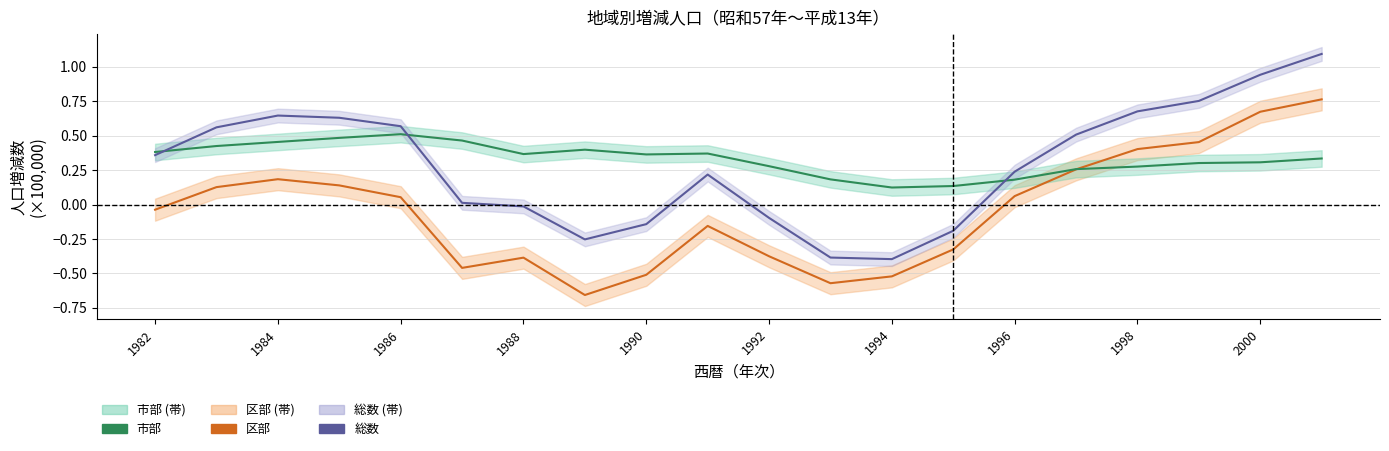

What is the lowest value of the 市部 series?

0.1